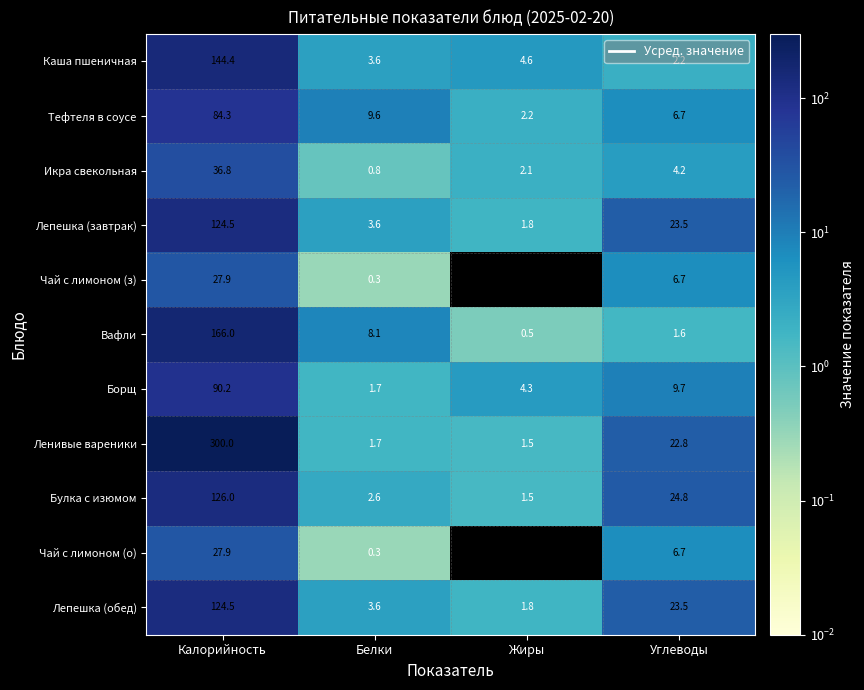

At which label does Лепешка (завтрак) reach its peak?

Калорийность